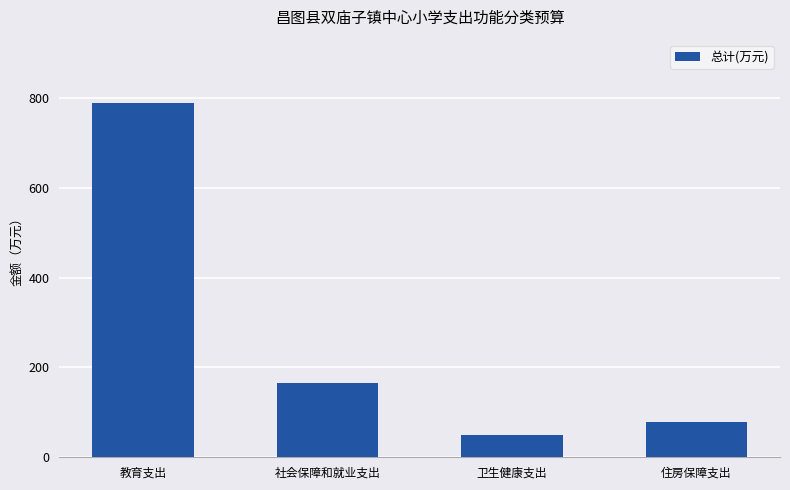

The chart shows a value of 225.4 at 社会保障和就业支出. True or false?

False